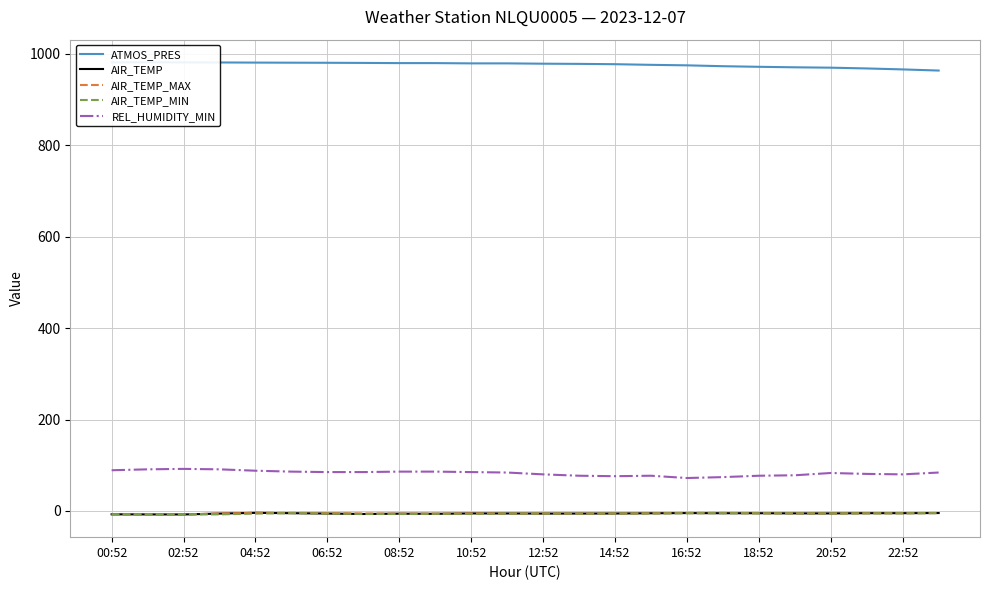

What is the lowest value of the REL_HUMIDITY_MIN series?

72.0